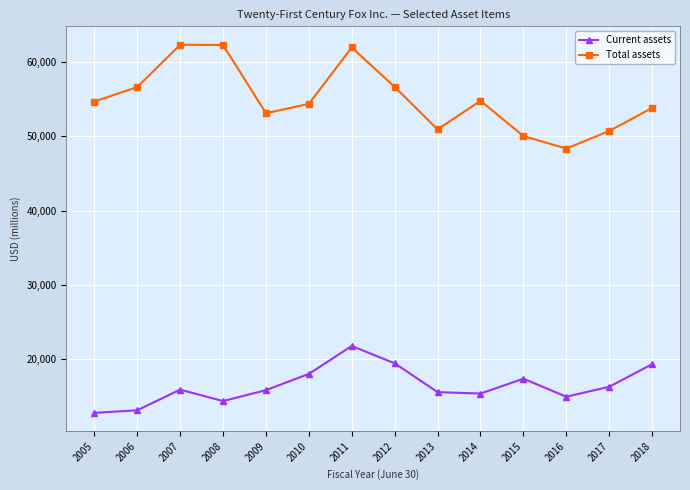

How many distinct data groups are displayed?

2